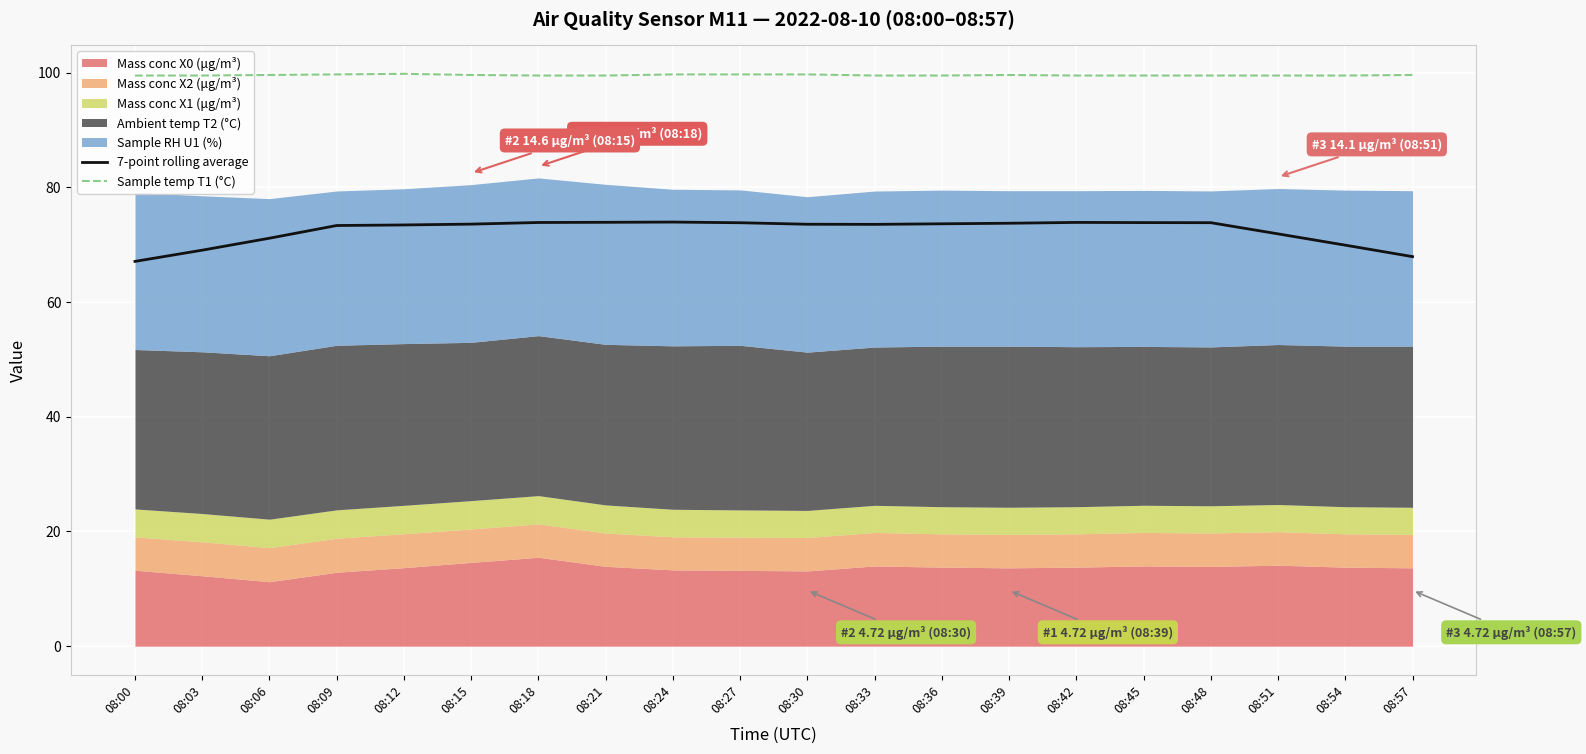

What is the approximate value of 7-point rolling average at 08:21?

73.9